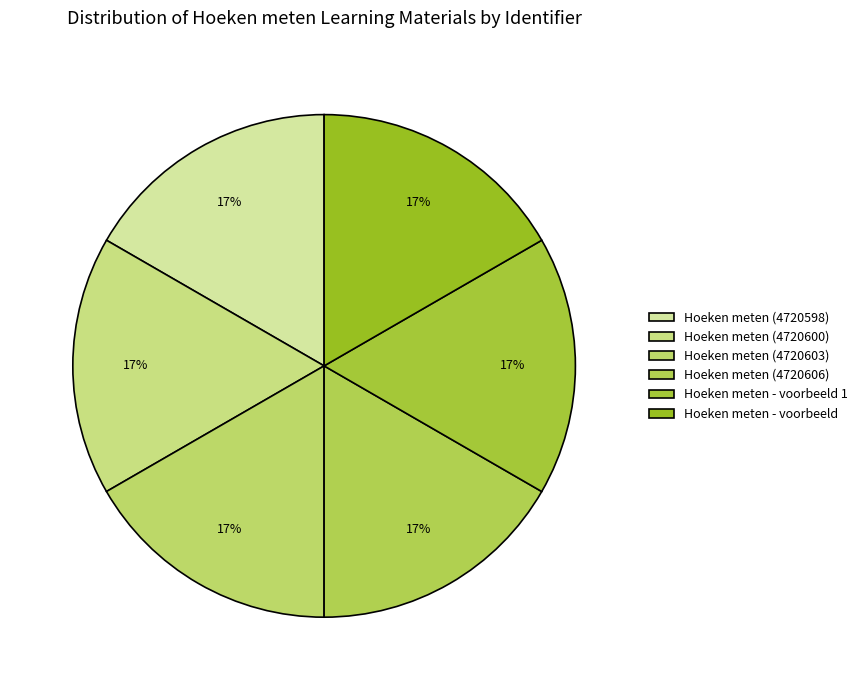

Rank the categories by value from highest to lowest.

Hoeken meten - voorbeeld, Hoeken meten - voorbeeld 1, Hoeken meten (4720606), Hoeken meten (4720603), Hoeken meten (4720600), Hoeken meten (4720598)